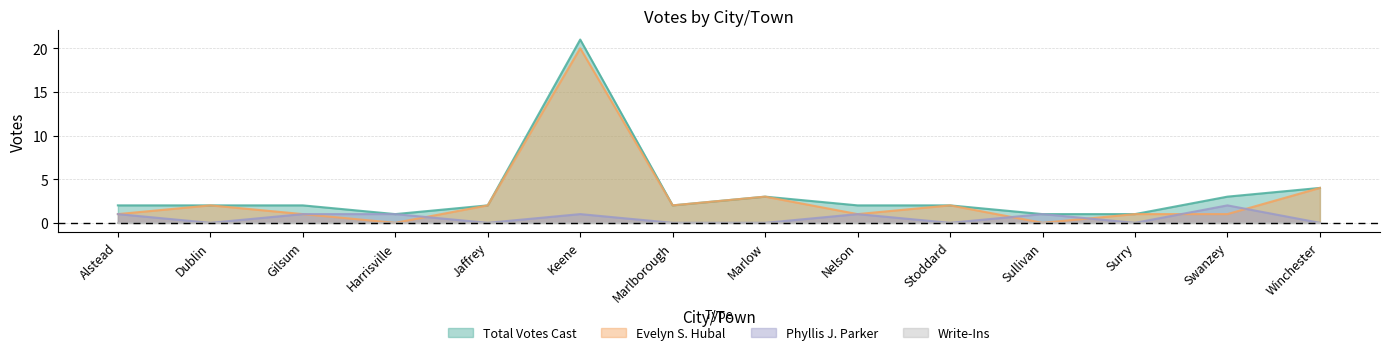

True or false: Phyllis J. Parker has more than 1 interior local peaks.

True